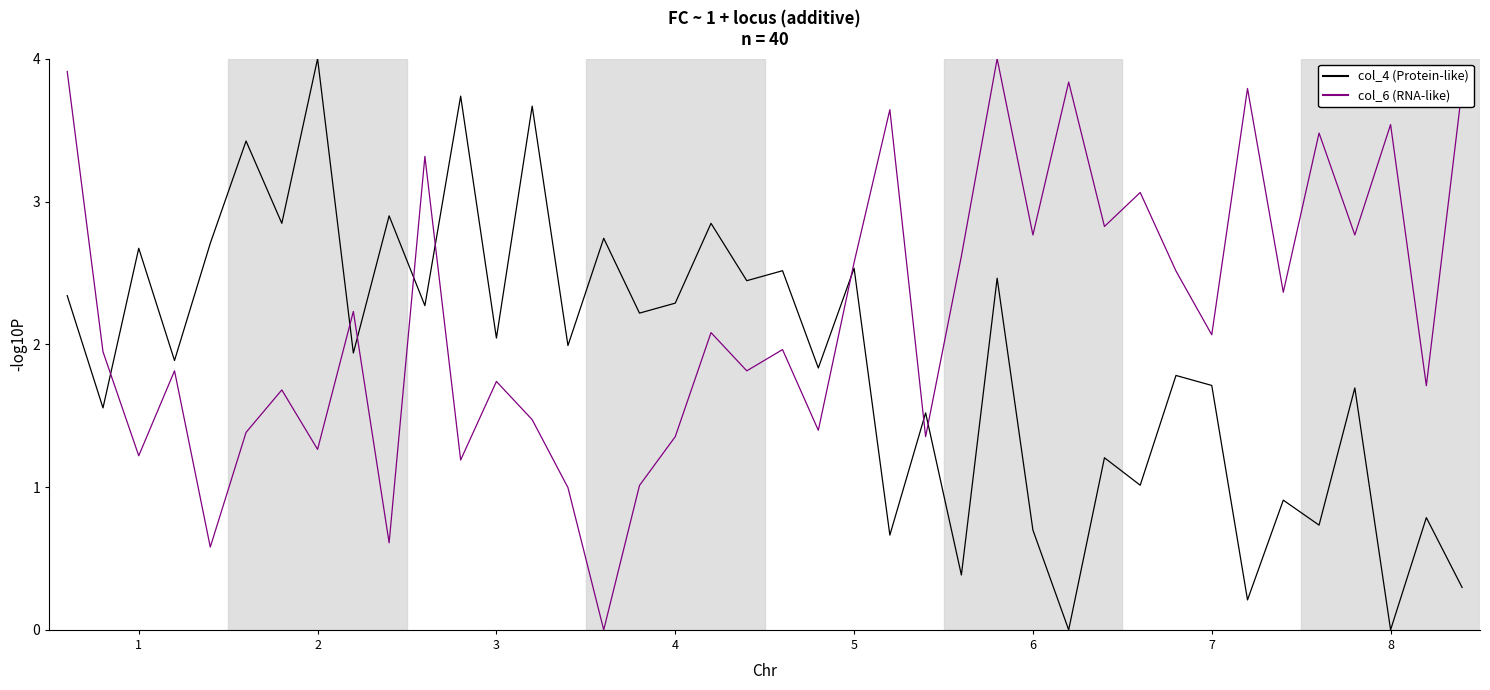

What is the greatest value displayed?

4.0